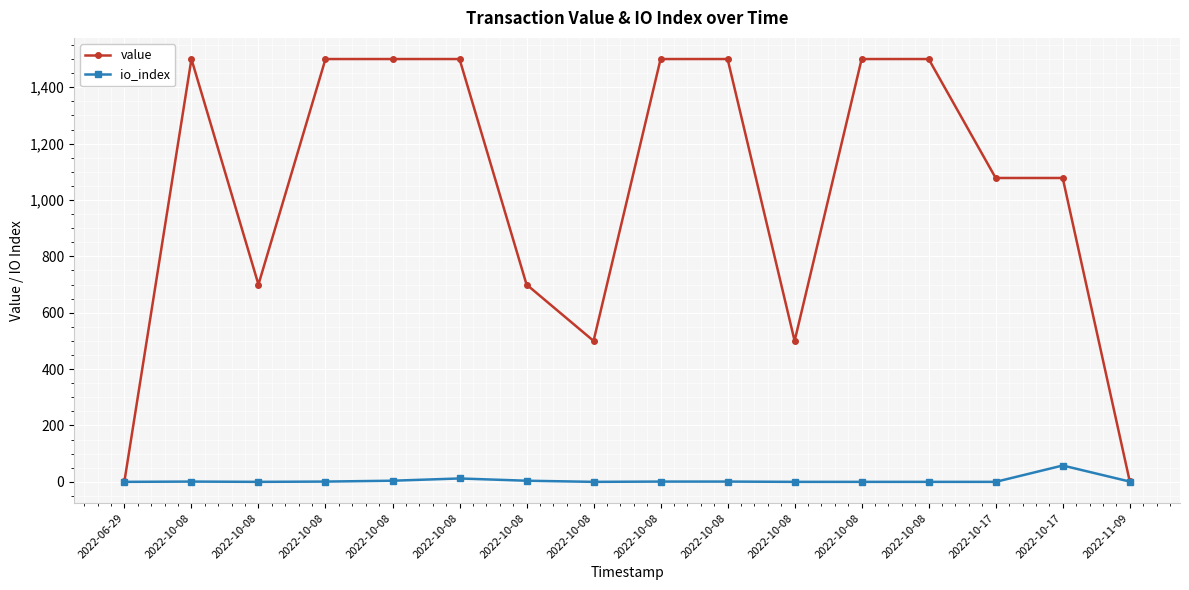

List the series in order of their overall mean, highest first.

value, io_index